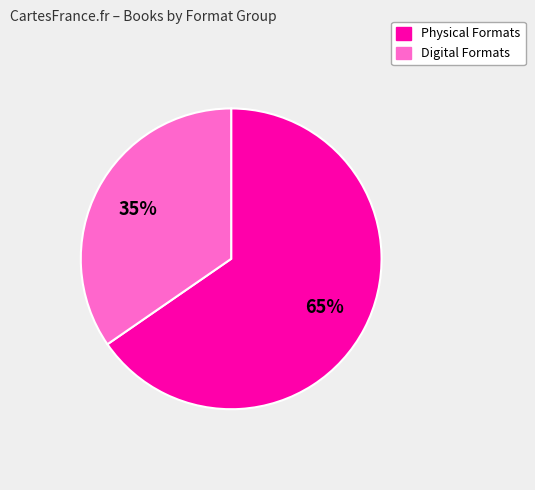

To the nearest percent, what portion does Digital Formats represent?

35%